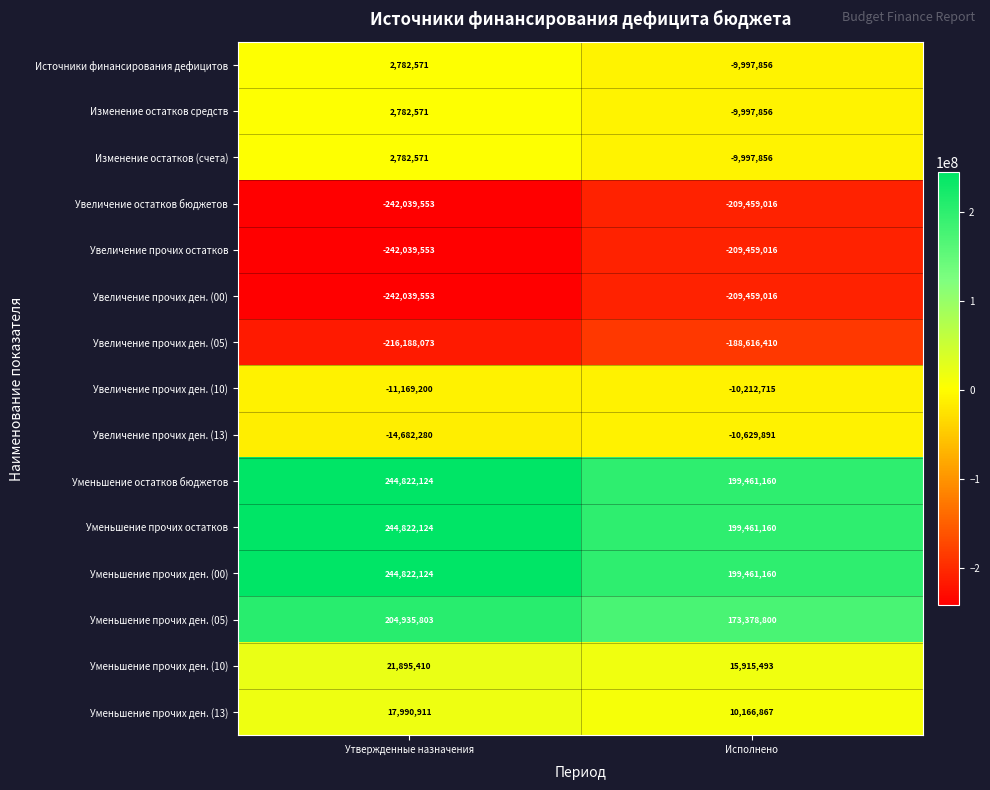

Which category has the highest value in the Изменение остатков средств series?

Утвержденные назначения